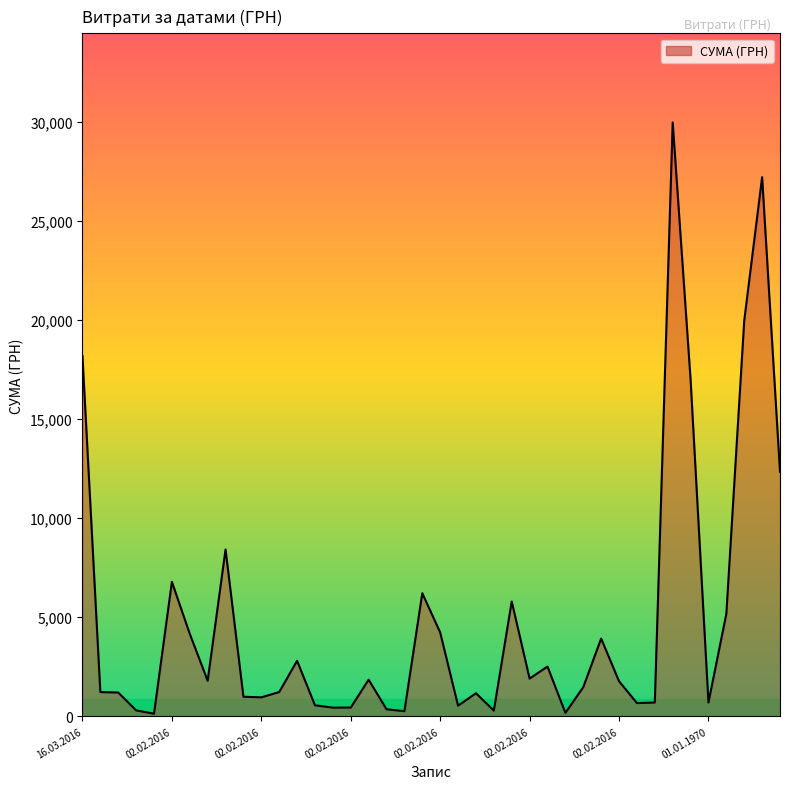

What is the maximum value shown in the chart?

29970.0